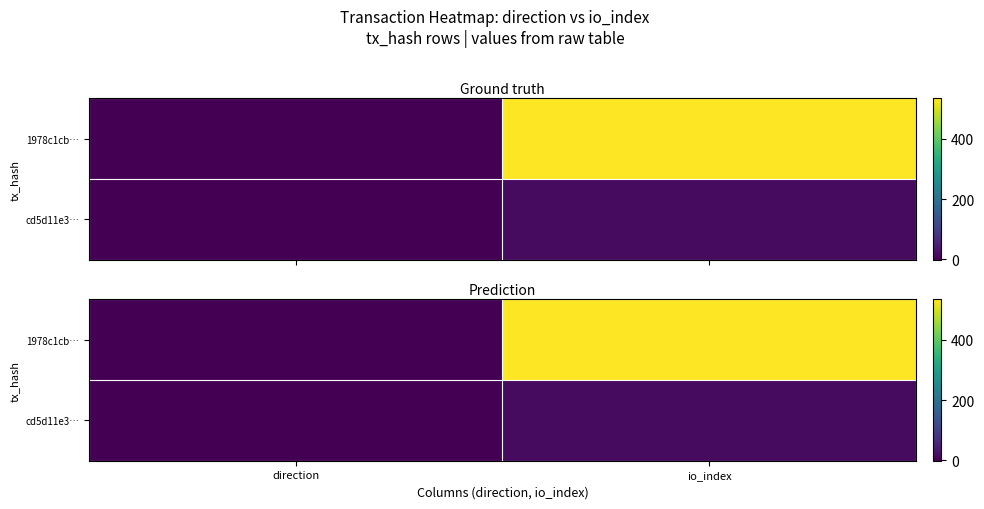

The cd5d11e3… series shows 0 at direction. True or false?

False